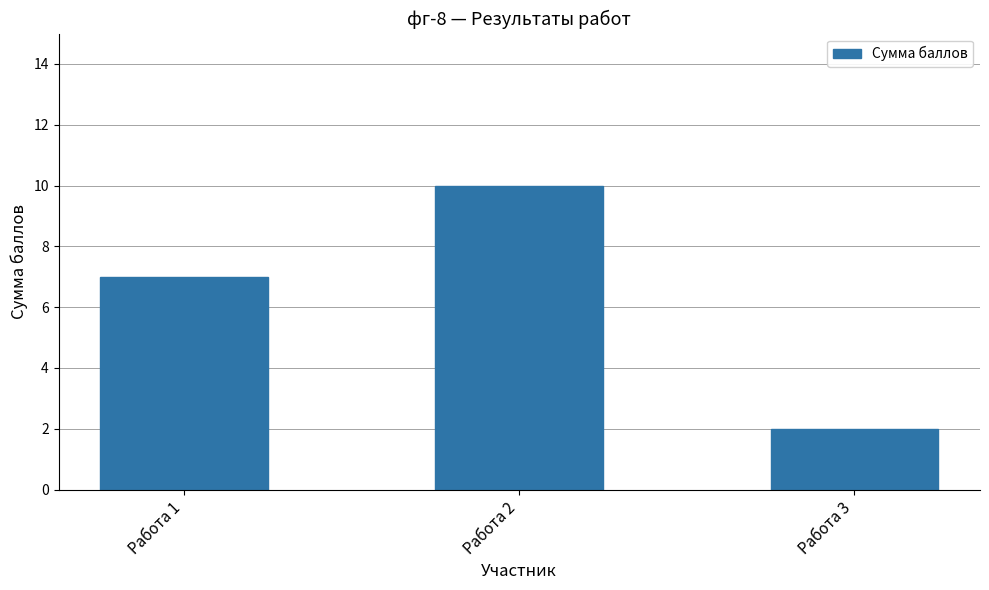

Rank the categories by value from lowest to highest.

Работа 3, Работа 1, Работа 2